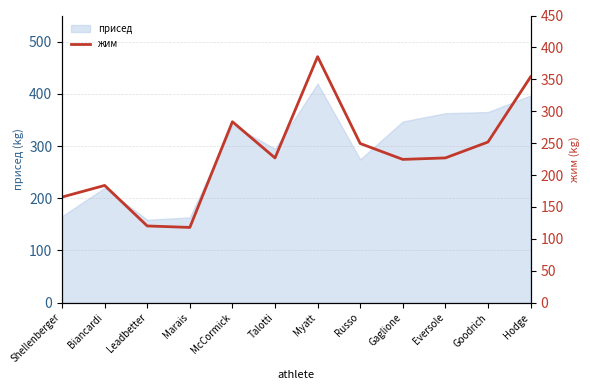

At which label is the value closest to 251?

Goodrich